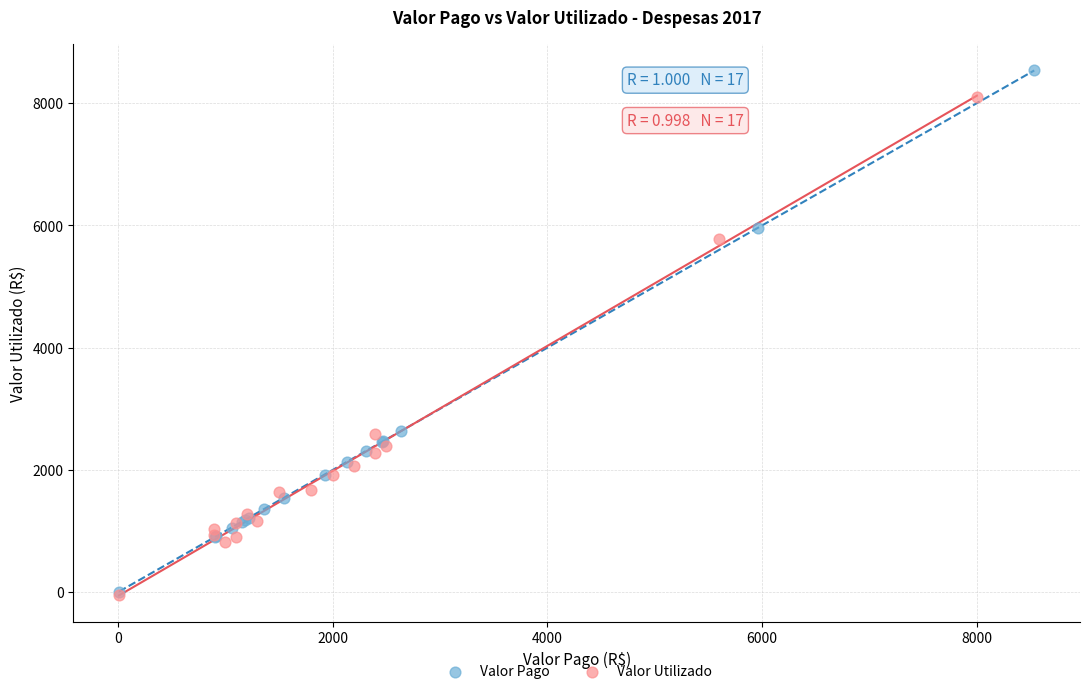

Which series contains the highest Y value?

Valor Pago